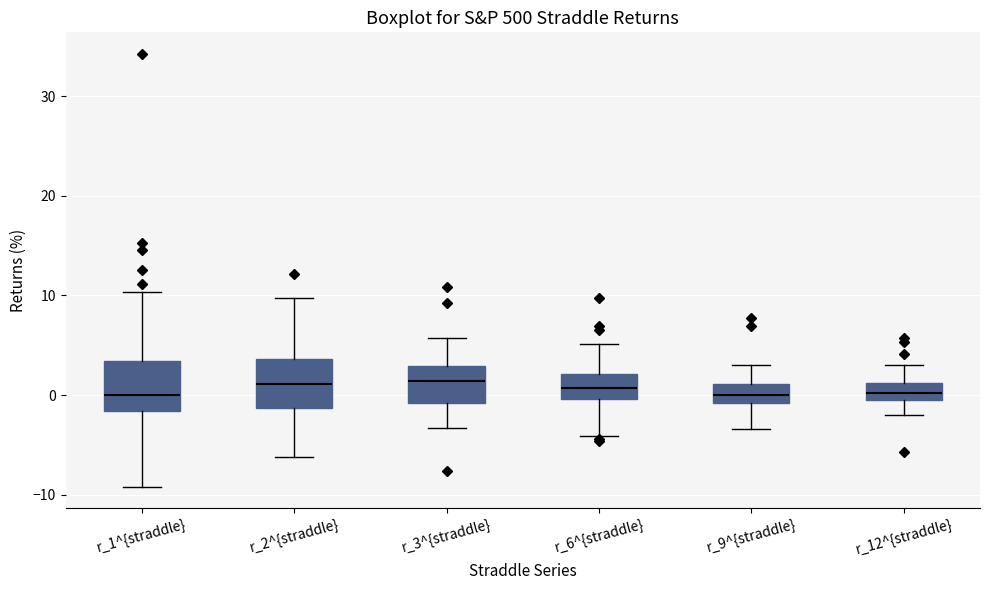

Where is the upper edge of the box for r_12^{straddle} on the y-axis? The values are not printed on the chart, so give them approximately, as read against the axis.

1